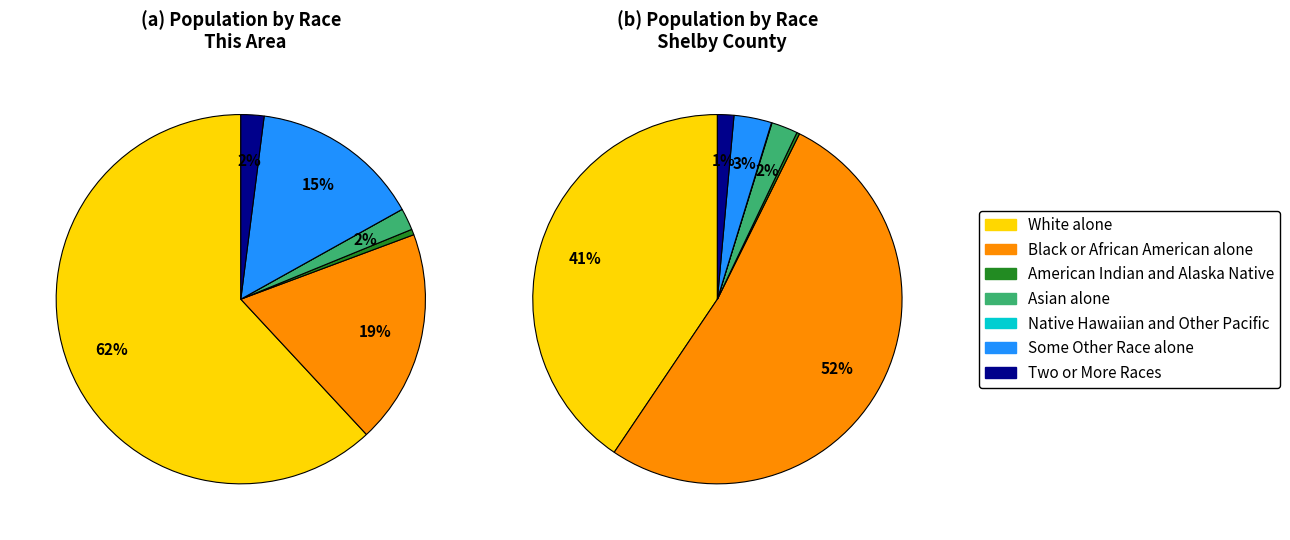

Is Black or African American alone the majority of the pie?

No